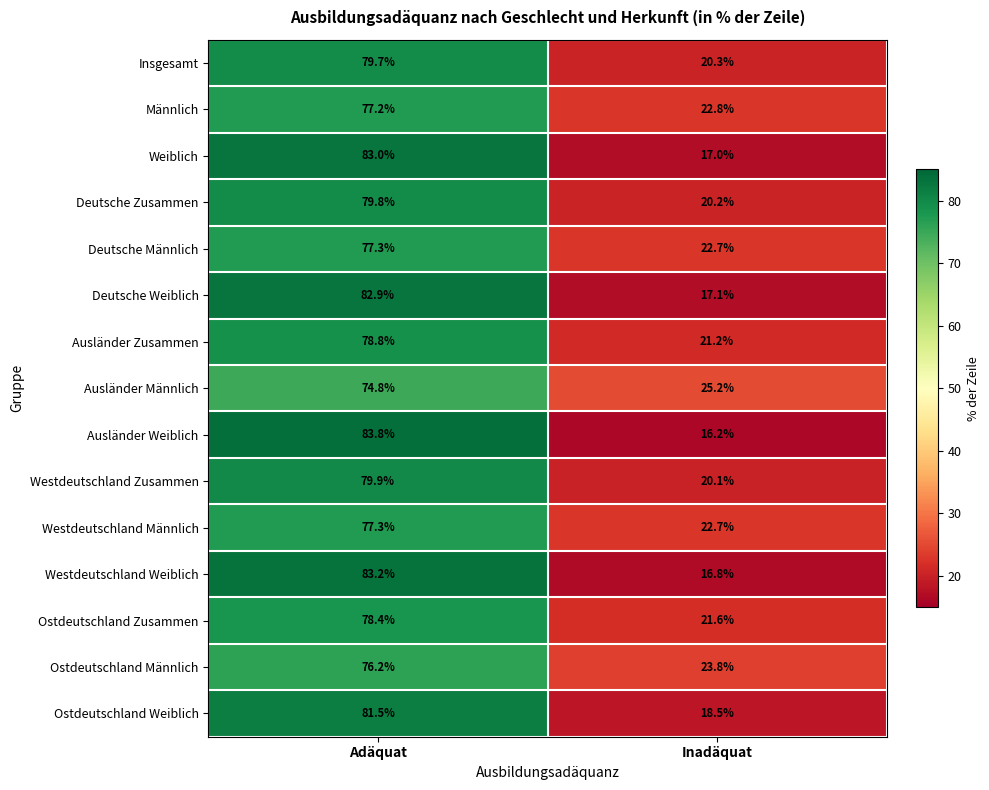

At which category is the sum across all series the highest?

Adäquat